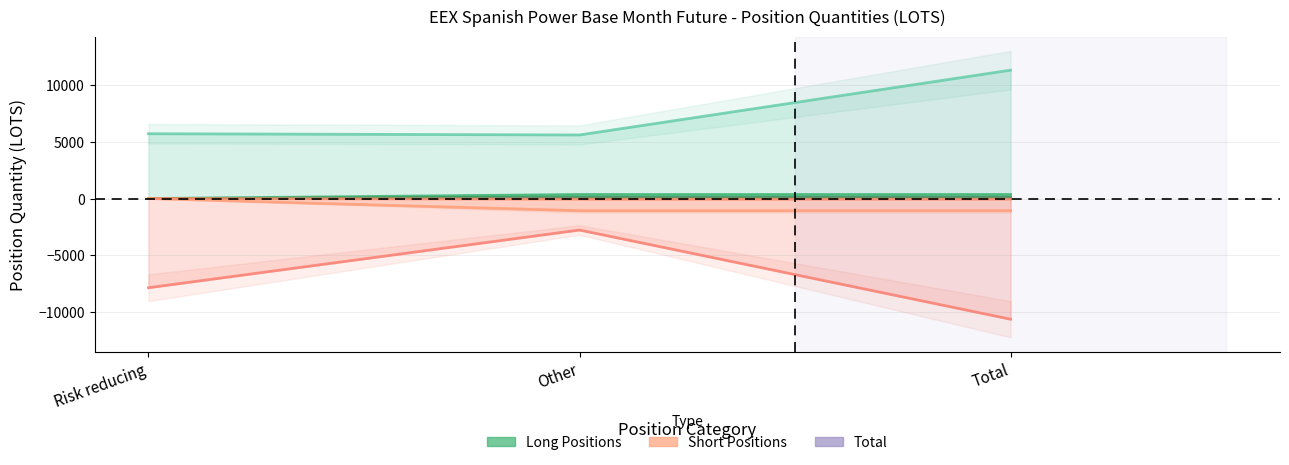

What is the sum of the Commercial Undertakings Long values at Other and Risk reducing?

11288.1